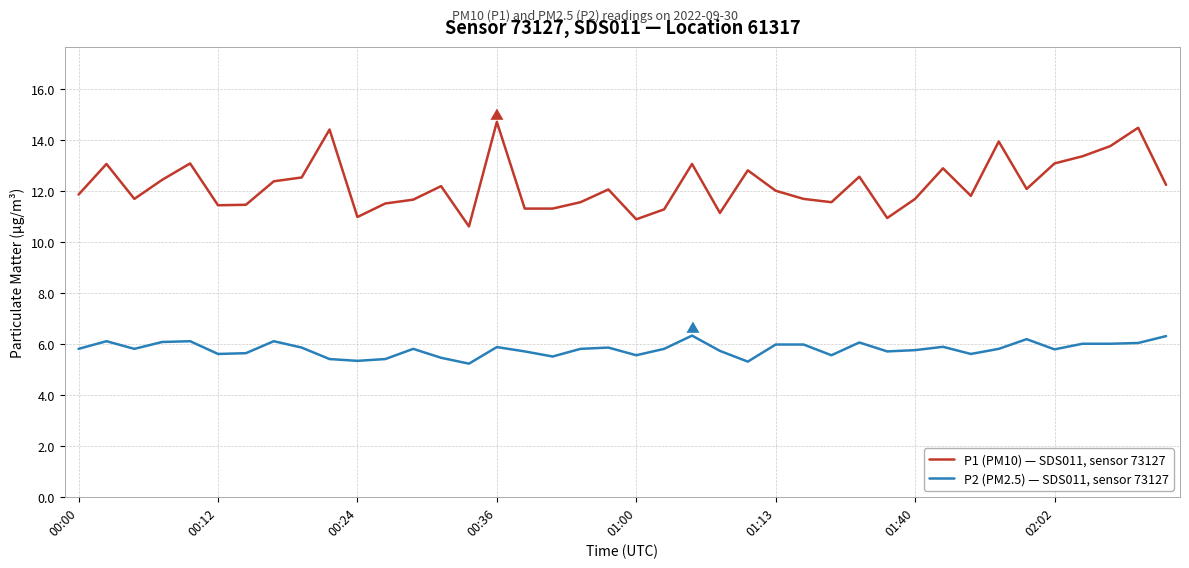

True or false: P2 (PM2.5) — SDS011, sensor 73127 and P1 (PM10) — SDS011, sensor 73127 intersect in this chart.

False